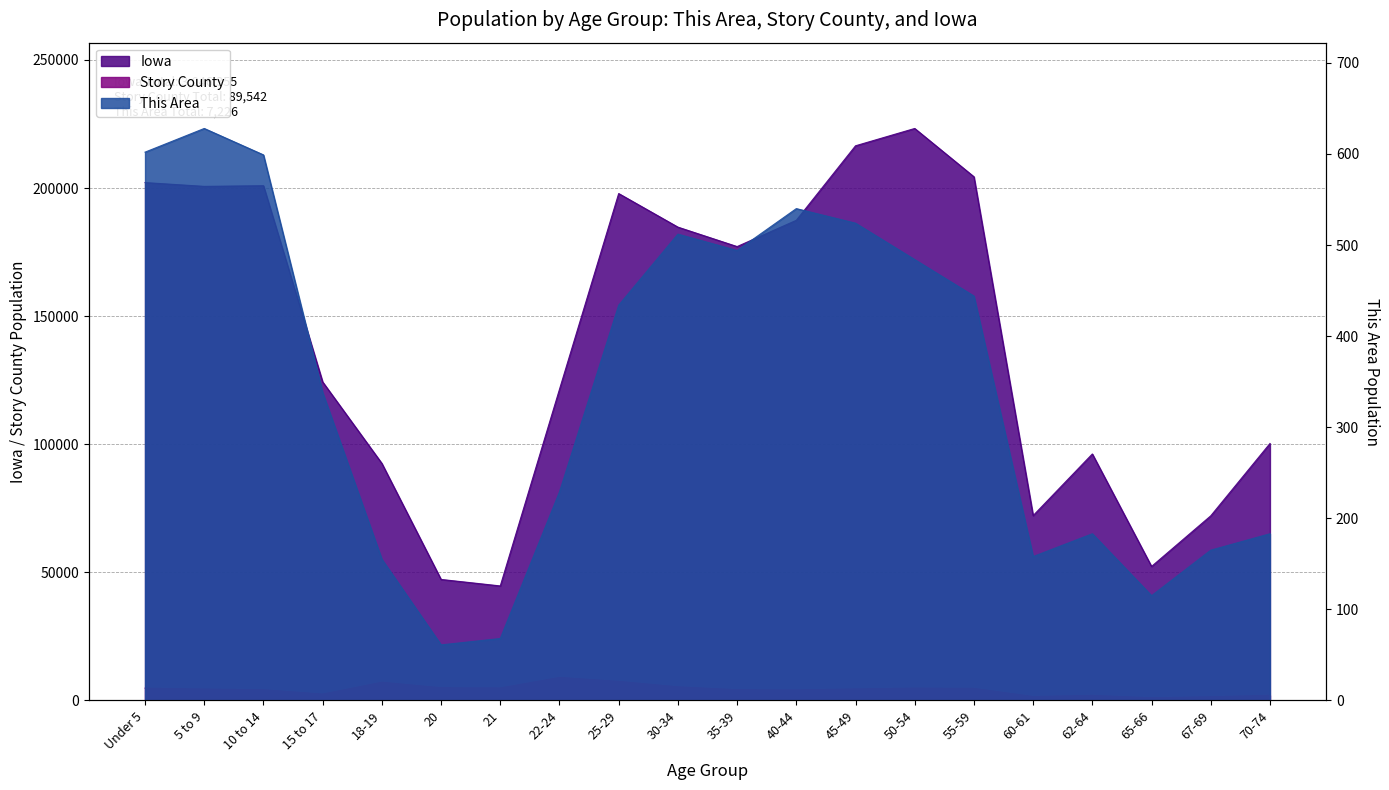

True or false: This Area and Iowa cross at least once.

False